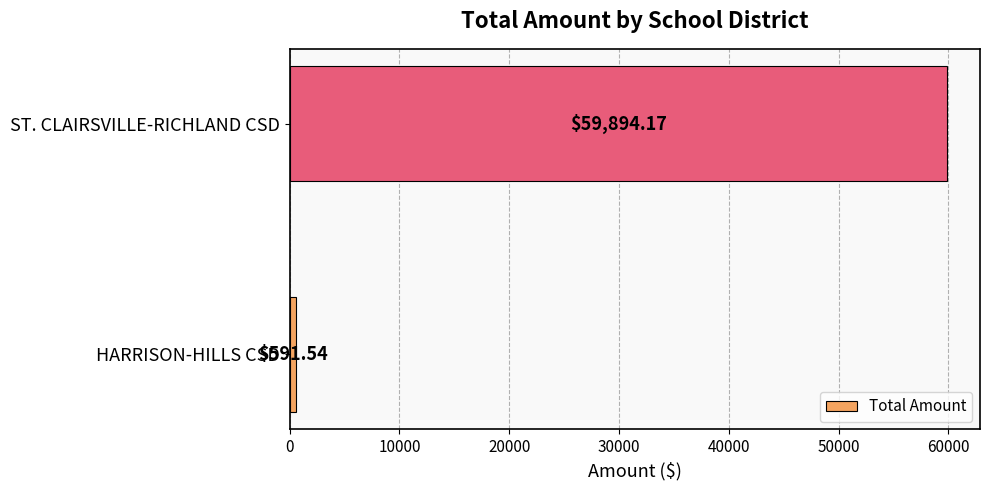

At which label is the value closest to 30242?

HARRISON-HILLS CSD